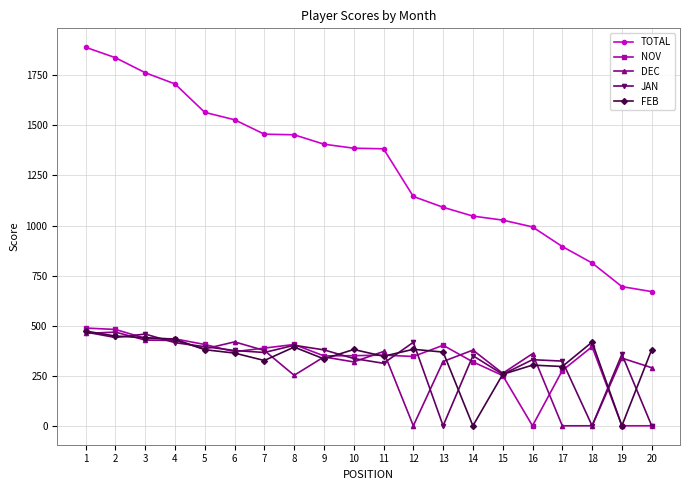

True or false: NOV has a value of 349 at 9.

True